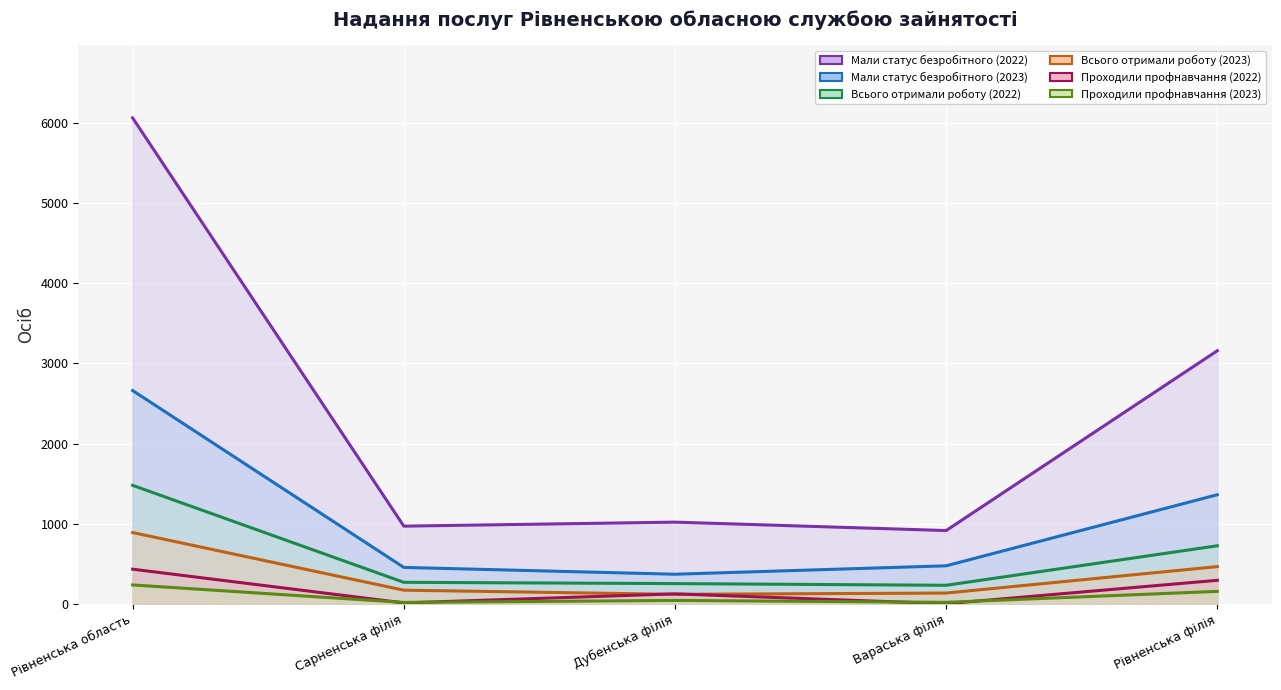

Between Вараська філія and Рівненська філія, which series saw the biggest shift?

Мали статус безробітного (2022)